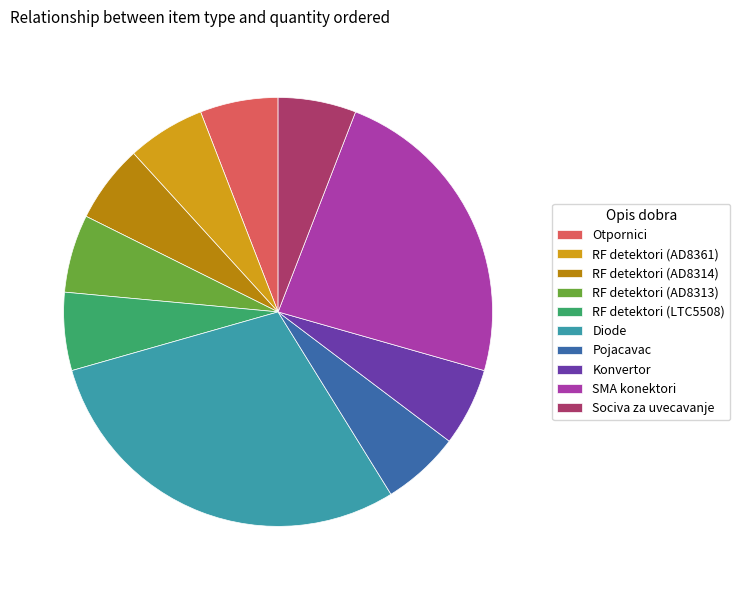

Do SMA konektori and RF detektori (AD8361) together represent more than half of the pie?

No